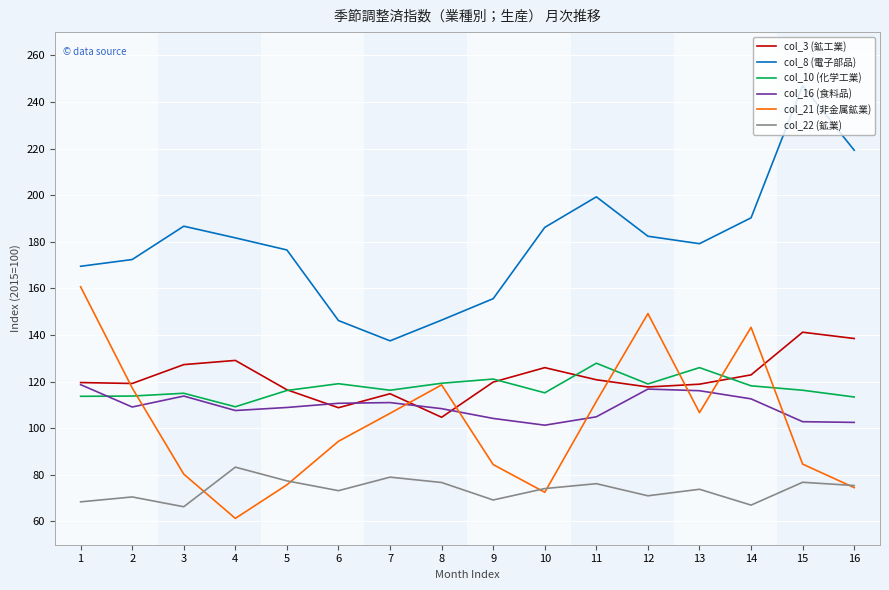

What is the difference between the highest and lowest values at 4?

120.4